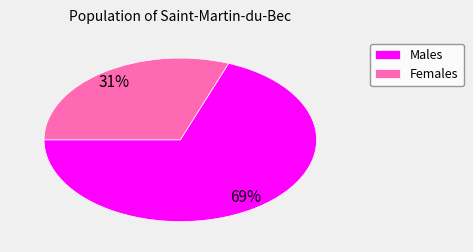

The Males slice represents 56% of the pie. True or false?

False